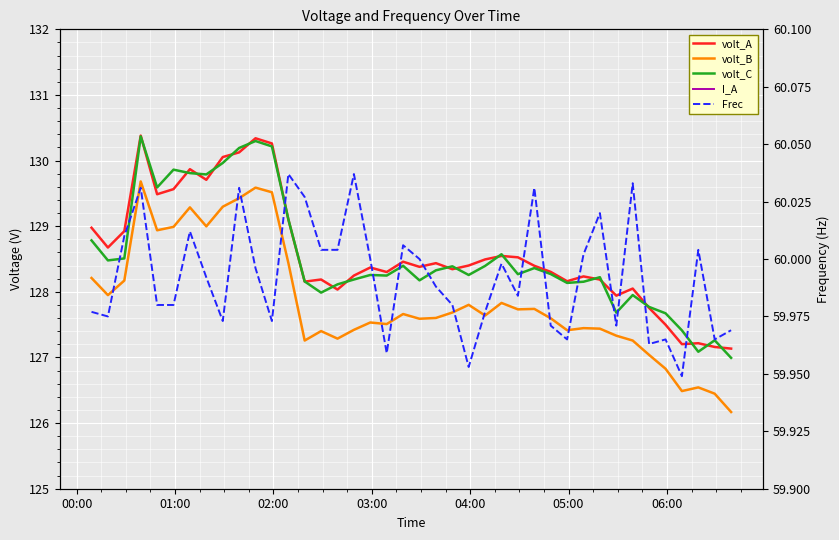

Is the value of I_A at 18 greater than the value of volt_A at 34?

No